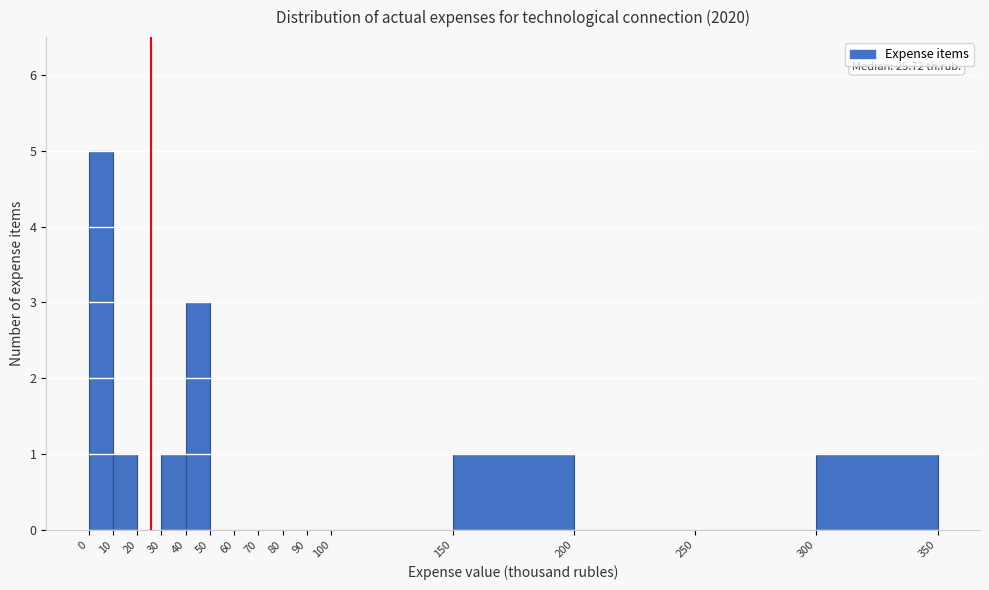

Over which range of the x-axis is the bar tallest?

0 to 10